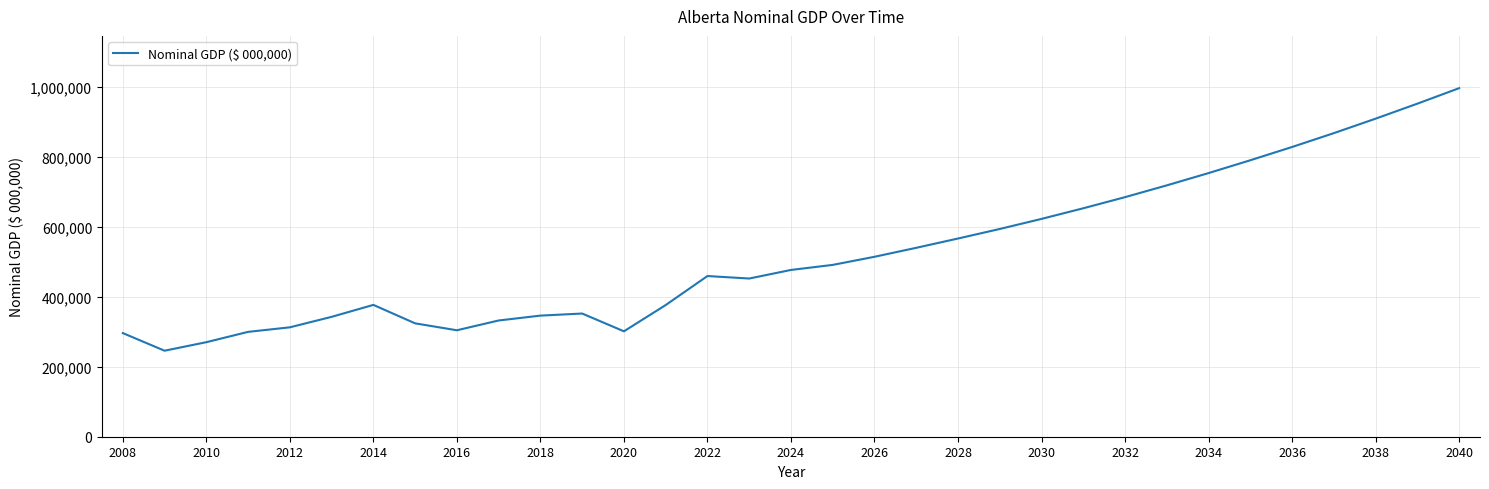

What is the smallest value displayed?

245843